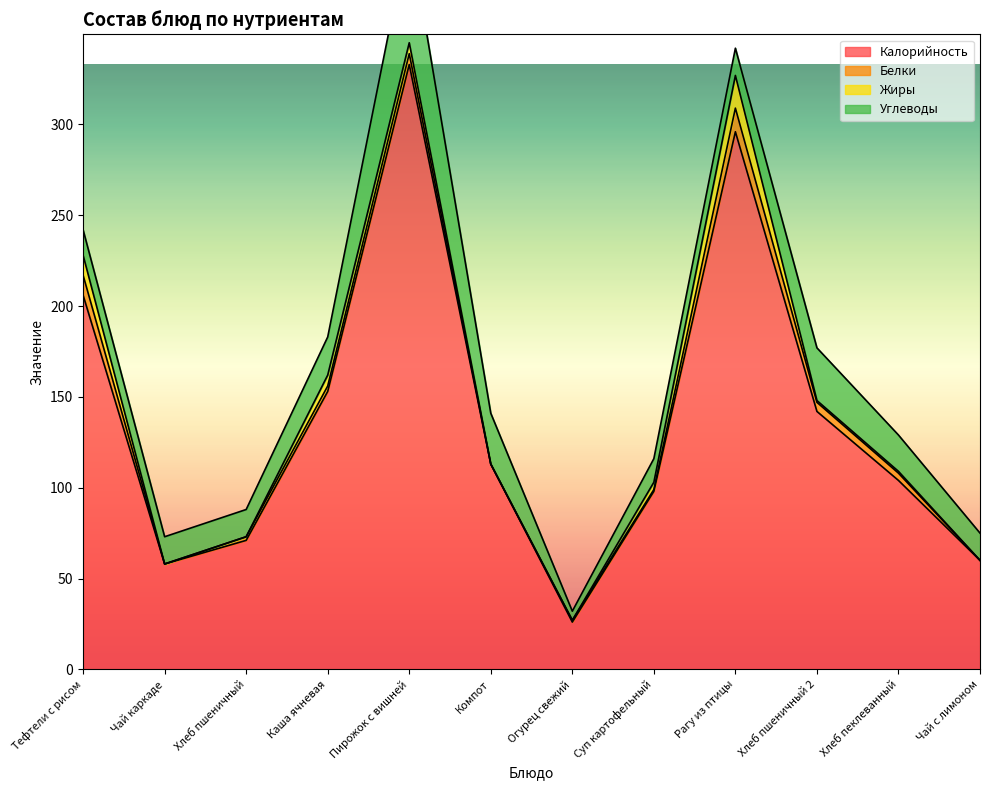

Does the chart have visible grid lines?

No